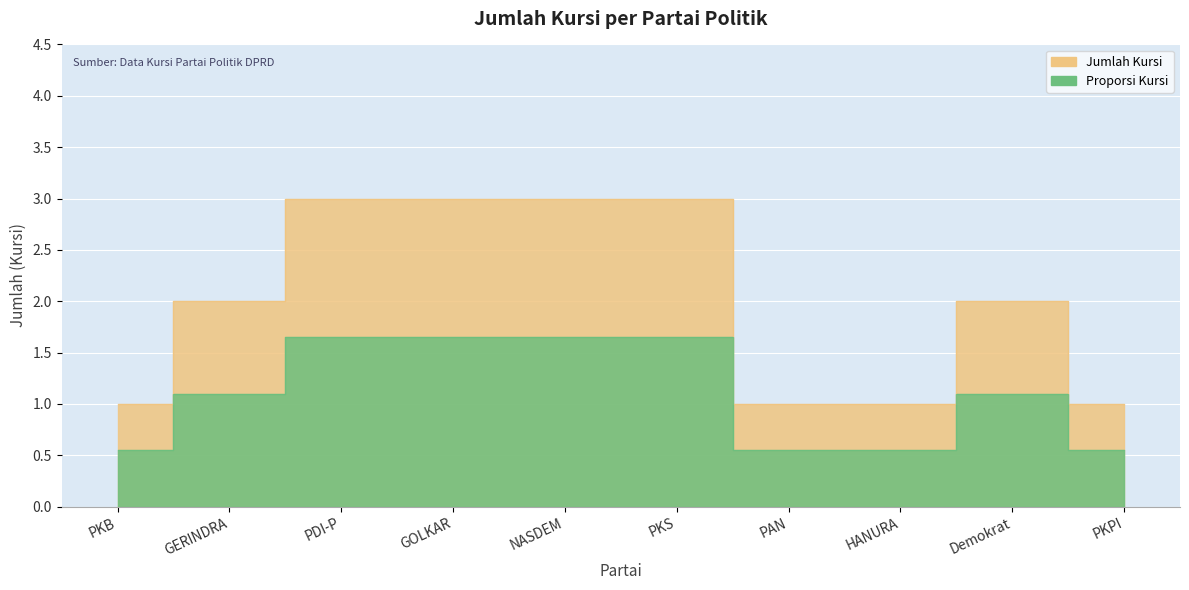

At which category does the chart reach its peak across all series?

PDI-P